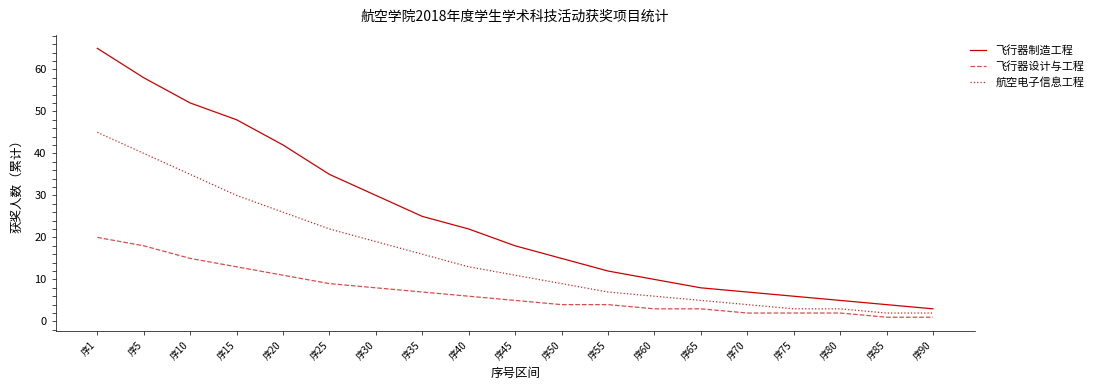

At which label is 航空电子信息工程 closest to 23?

序25